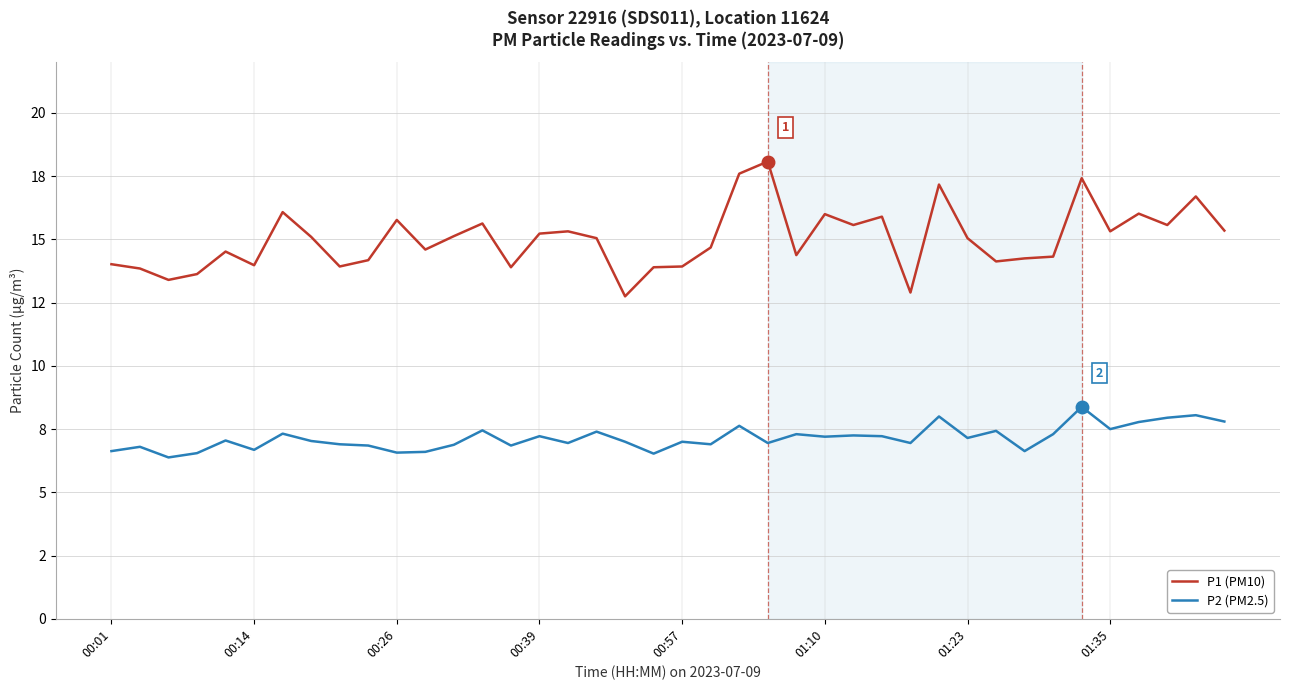

What are all the series names shown in the legend?

P1 (PM10), P2 (PM2.5)